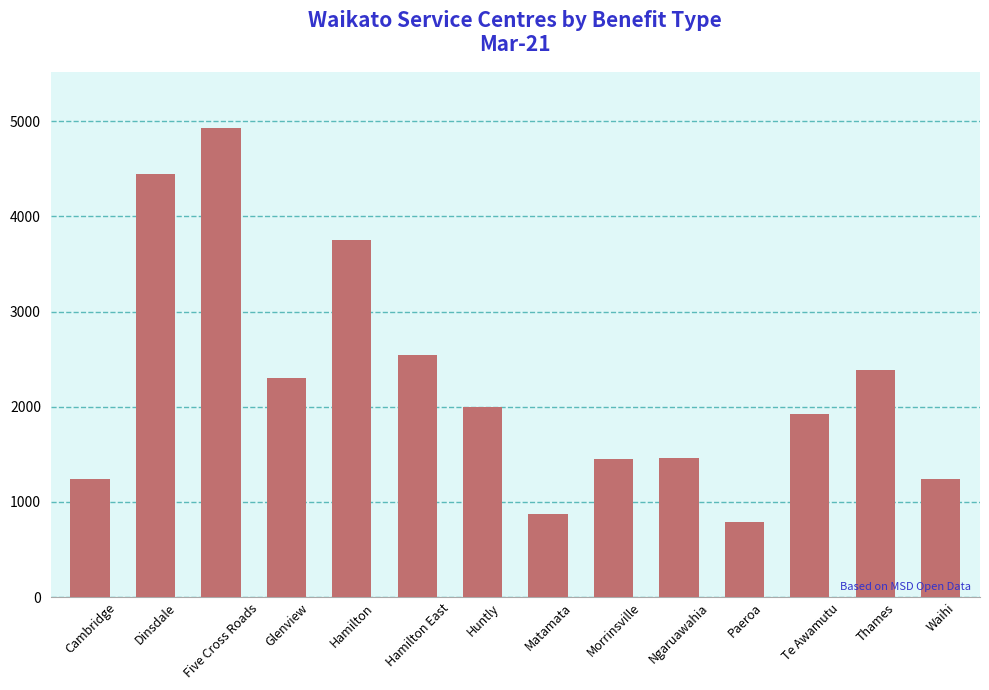

How many data points does each series have?

14